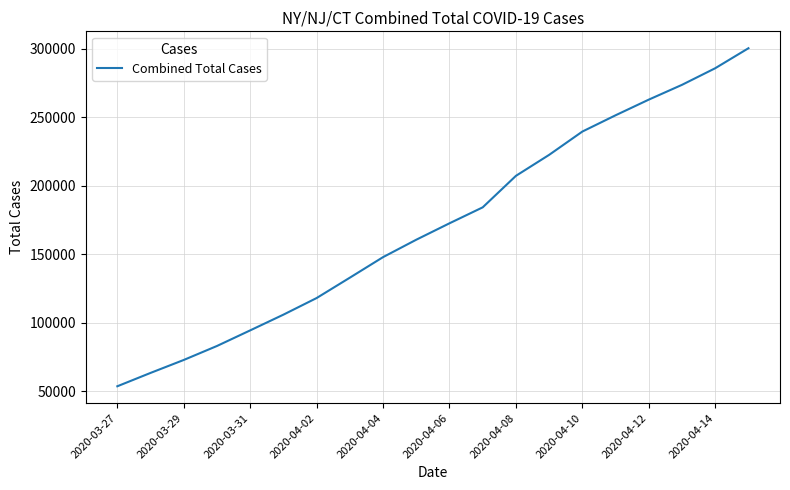

How many lines are shown in the chart?

1